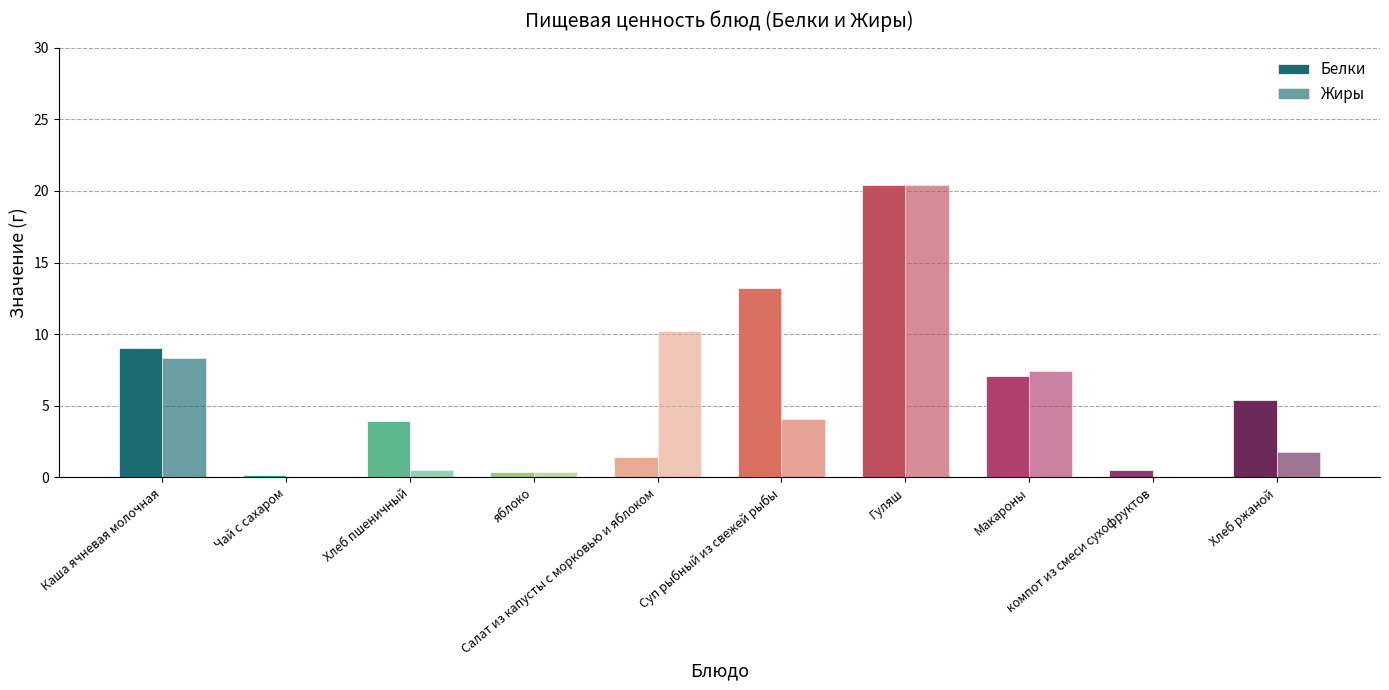

Reading left to right, list all the values displayed in this chart.

Белки: Каша ячневая молочная=9.0	Чай с сахаром=0.2	Хлеб пшеничный=4.0	яблоко=0.4	Салат из капусты с морковью и яблоком=1.4	Суп рыбный из свежей рыбы=13.2	Гуляш=20.4	Макароны=7.1	компот из смеси сухофруктов=0.5	Хлеб ржаной=5.4
Жиры: Каша ячневая молочная=8.3	Чай с сахаром=0.0	Хлеб пшеничный=0.5	яблоко=0.4	Салат из капусты с морковью и яблоком=10.2	Суп рыбный из свежей рыбы=4.1	Гуляш=20.4	Макароны=7.4	компот из смеси сухофруктов=0.0	Хлеб ржаной=1.8